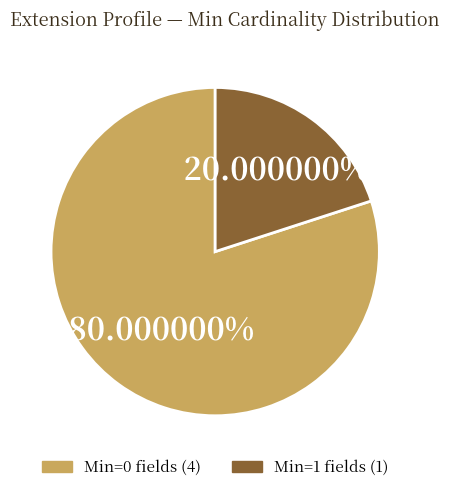

Count the number of slices in the pie.

2